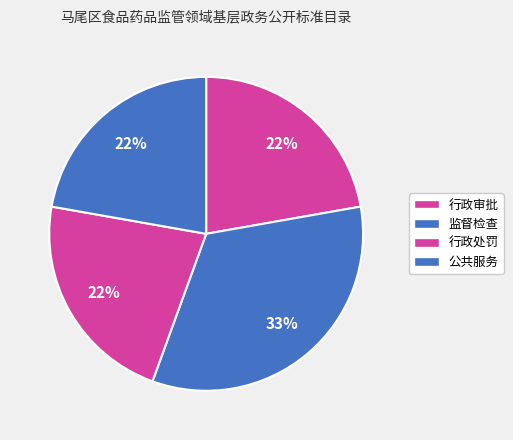

How many slices are in this pie chart?

4